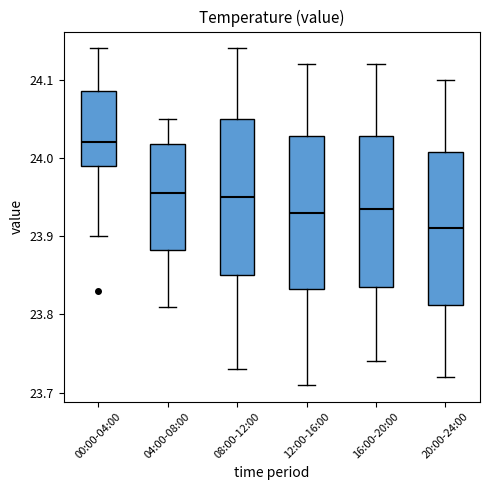

Reading left to right, transcribe this box plot: for each box, give where its median line is, the range the box spans, and where its two whiskers end, as read against the y-axis. The values are not printed on the chart, so give them approximately, as read against the axis.

00:00-04:00: median 24.02, box 23.99 to 24.09, whiskers 23.90 to 24.14
04:00-08:00: median 23.96, box 23.88 to 24.02, whiskers 23.81 to 24.05
08:00-12:00: median 23.95, box 23.85 to 24.05, whiskers 23.73 to 24.14
12:00-16:00: median 23.93, box 23.83 to 24.03, whiskers 23.71 to 24.12
16:00-20:00: median 23.94, box 23.84 to 24.03, whiskers 23.74 to 24.12
20:00-24:00: median 23.91, box 23.81 to 24.01, whiskers 23.72 to 24.10